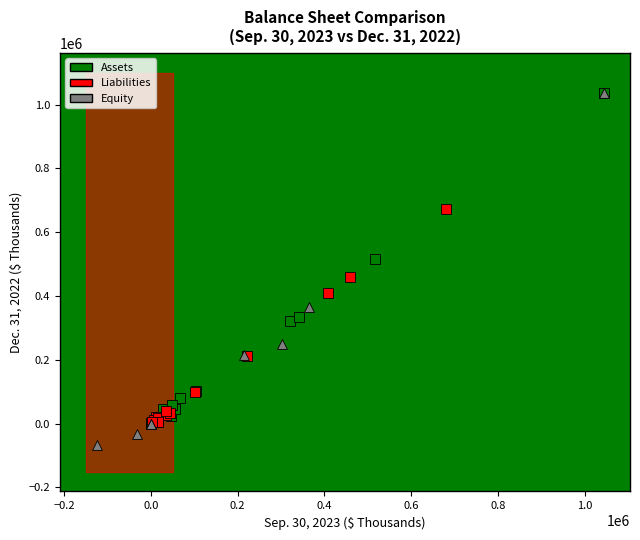

Which series reaches the minimum Y coordinate?

Equity